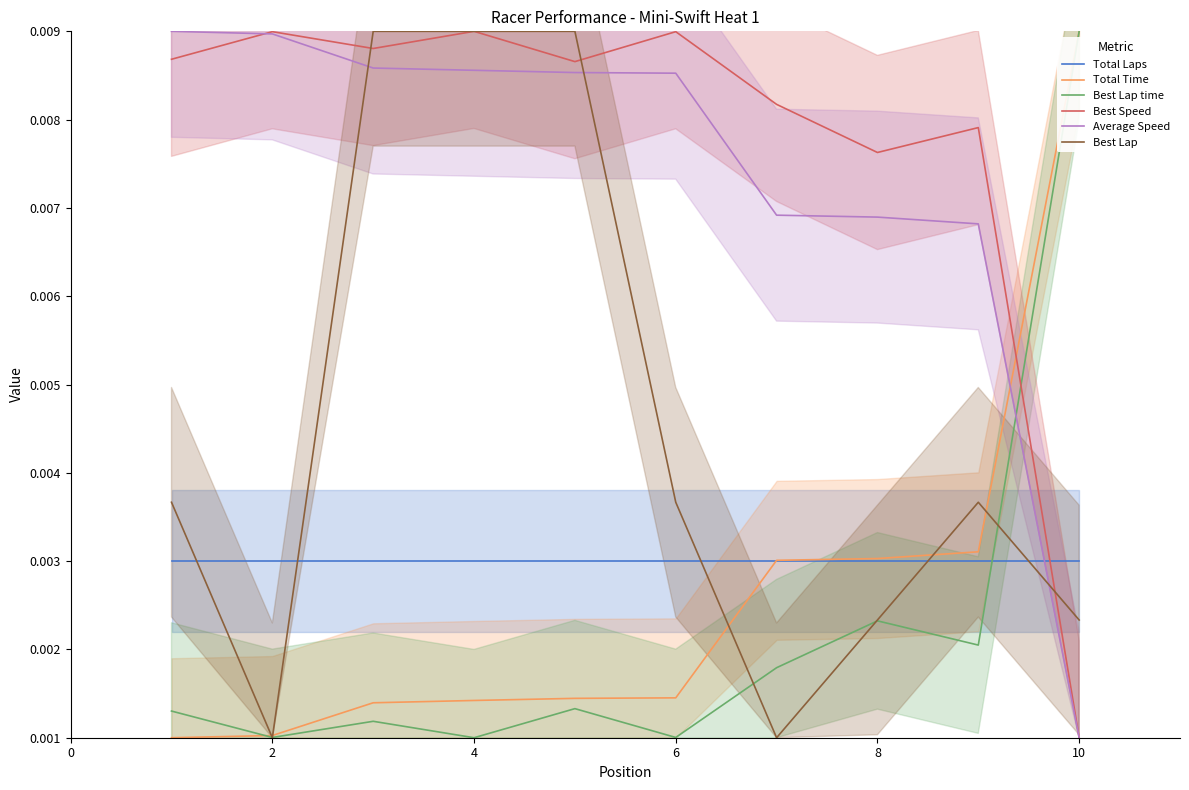

How many lines are shown in the chart?

6